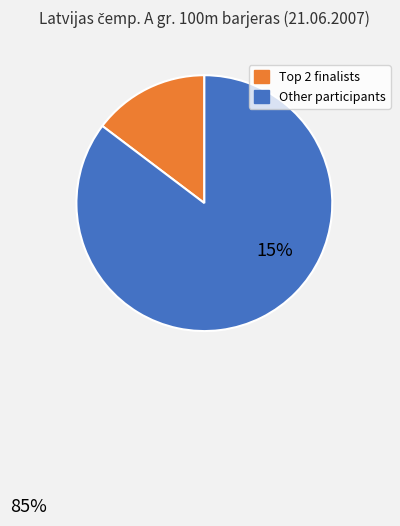

Does any single category account for the majority?

Yes